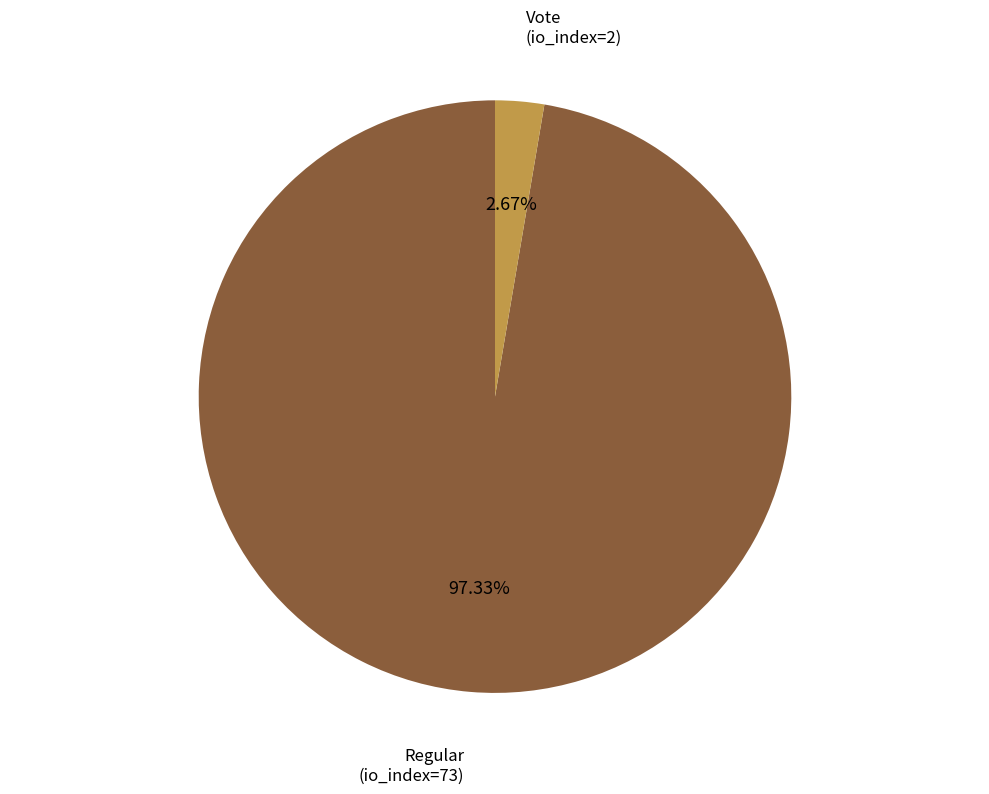

Which slice is the largest?

Regular (io_index=73)